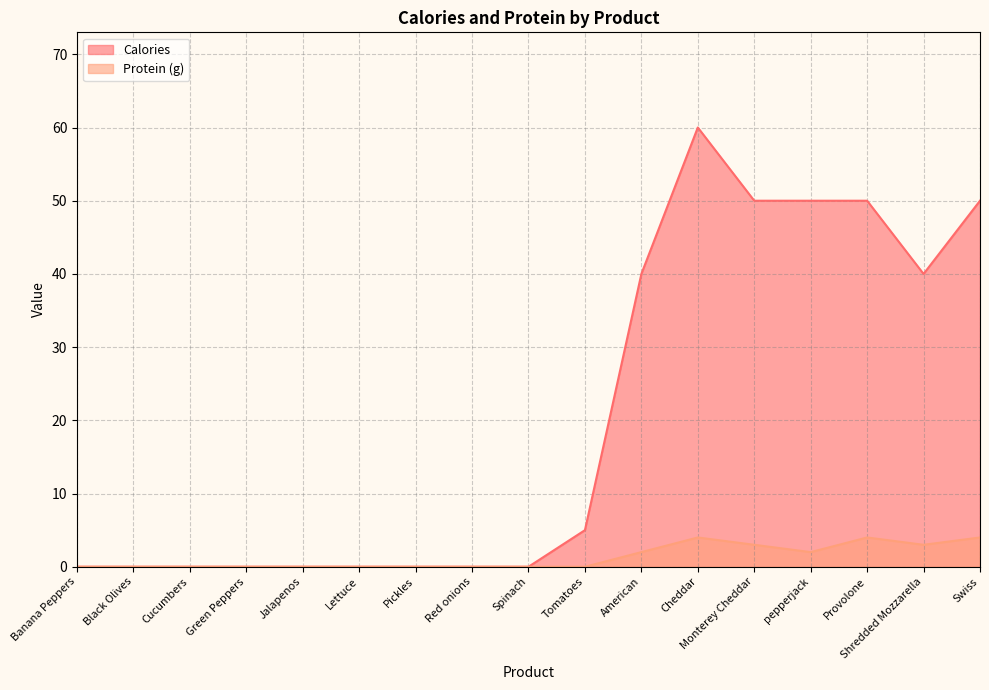

Rank the series by their maximum value, from lowest to highest.

Protein (g), Calories